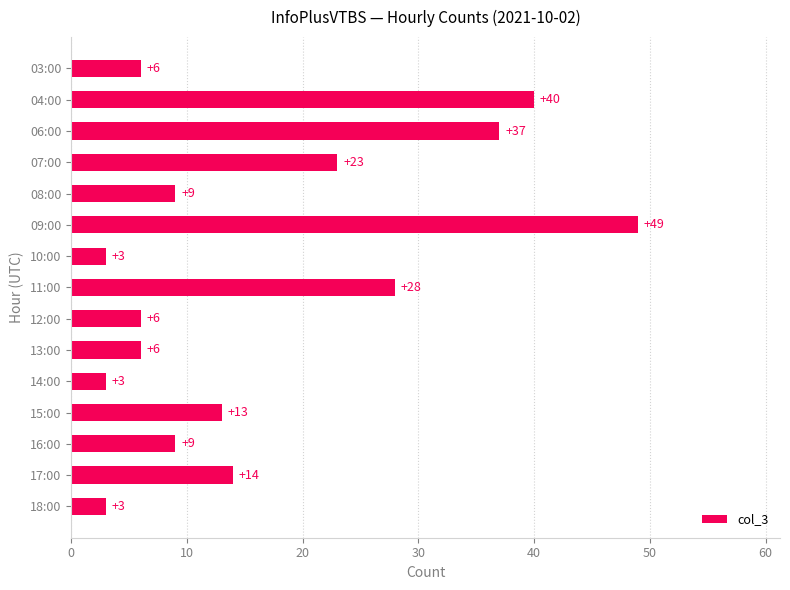

Does the chart contain stacked bars?

No